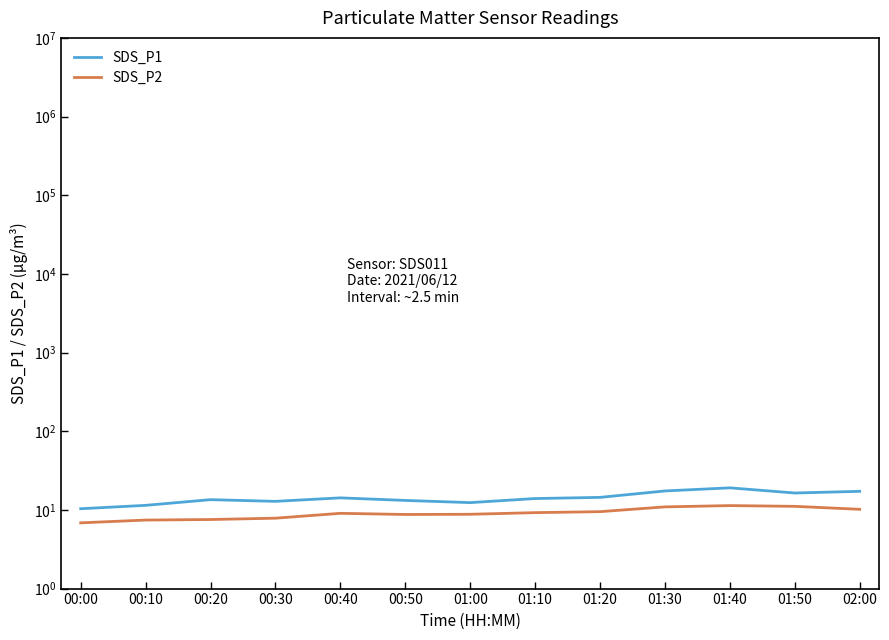

True or false: SDS_P2 and SDS_P1 cross at least once.

False